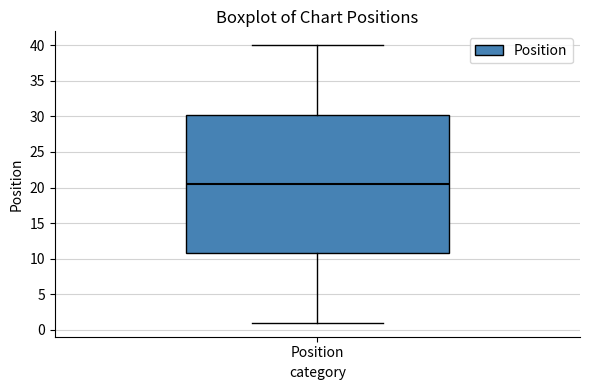

Read this box plot against the y-axis: the position of the median line, the range covered by the box, and the ends of both whiskers. The values are not printed on the chart, so give them approximately, as read against the axis.

median 20.5, box 11.0 to 30.5, whiskers 1.0 to 40.0